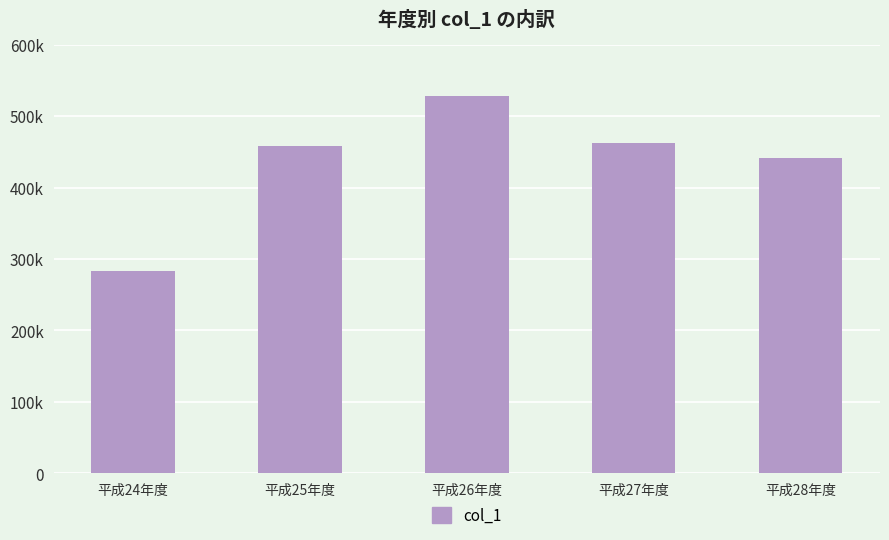

The chart shows a value of 527609 at 平成26年度. True or false?

True